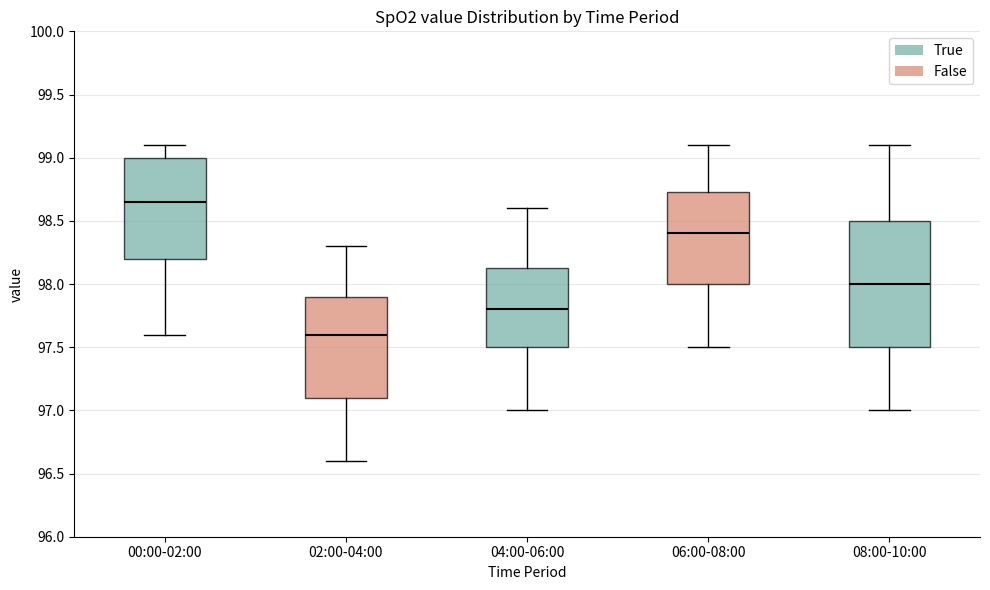

Which box is the tallest, from its lower edge to its upper edge?

08:00-10:00